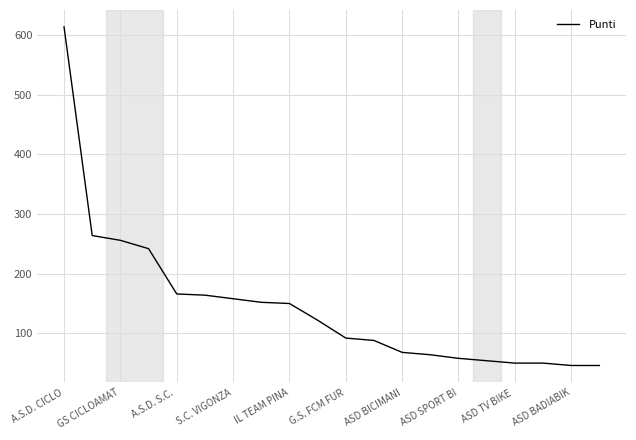

What is the minimum value shown in the chart?

46